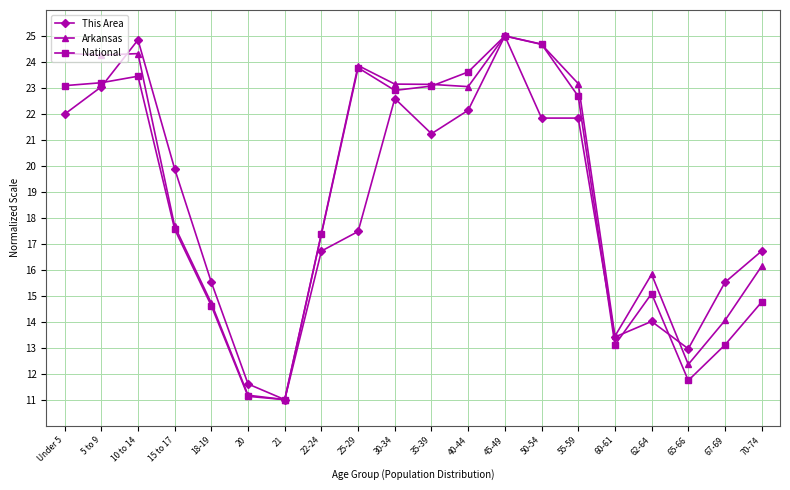

What is the approximate value of This Area at Under 5?

22.0